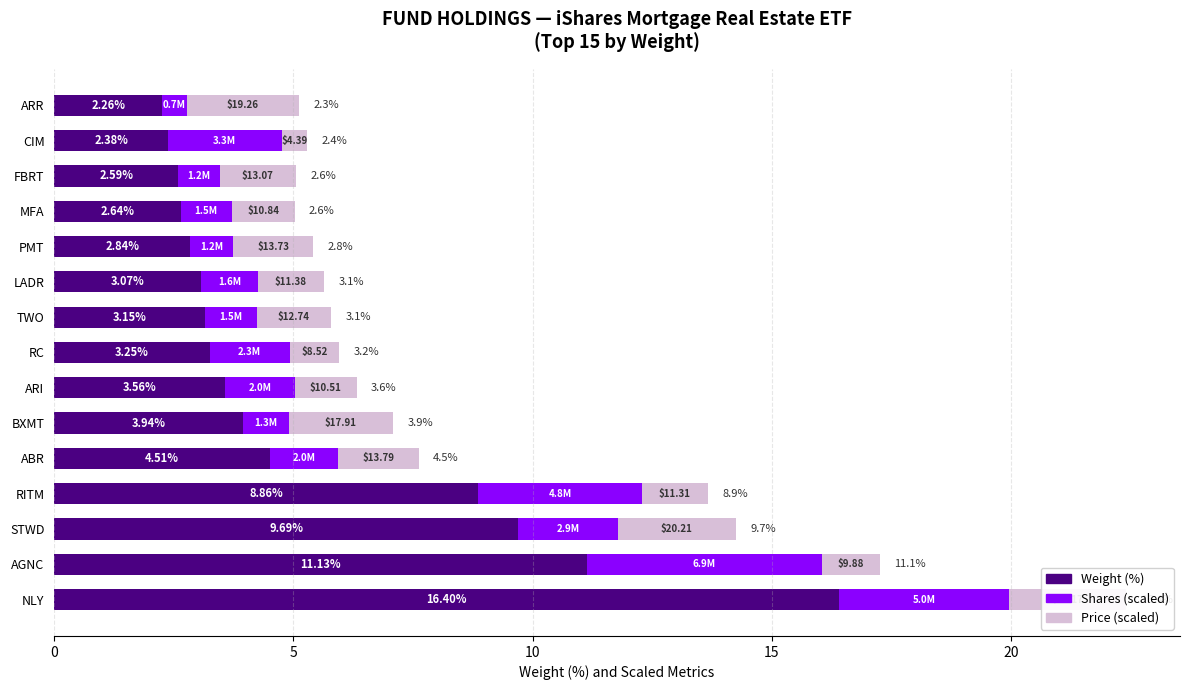

How many values in the Weight (%) series are below 3?

5